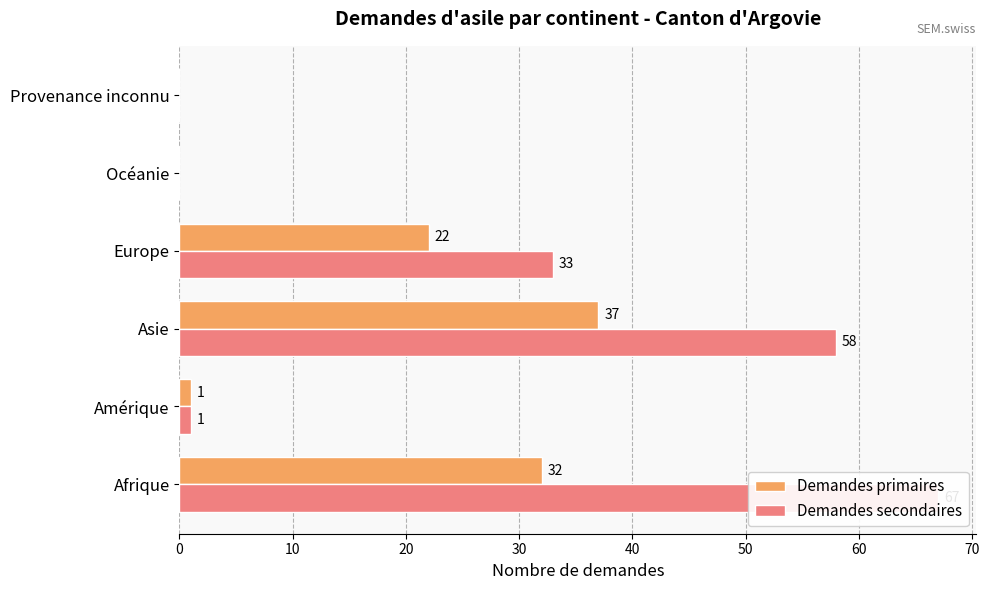

How many groups of bars are there?

6